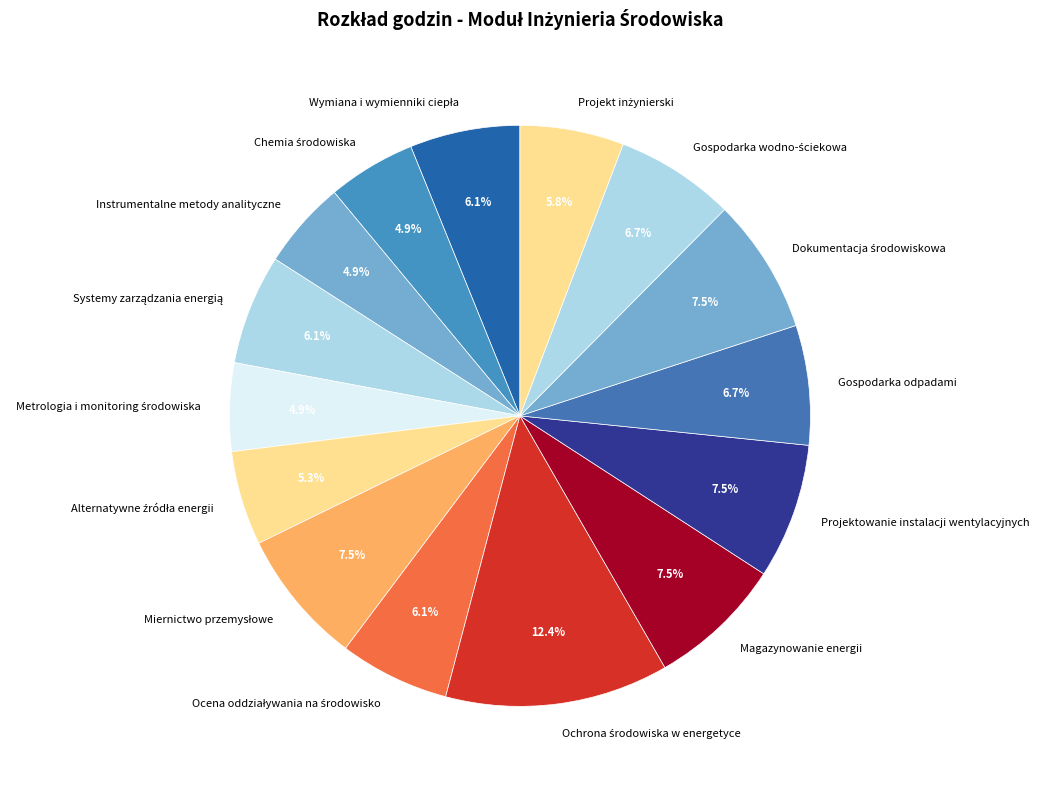

Does any single category account for the majority?

No